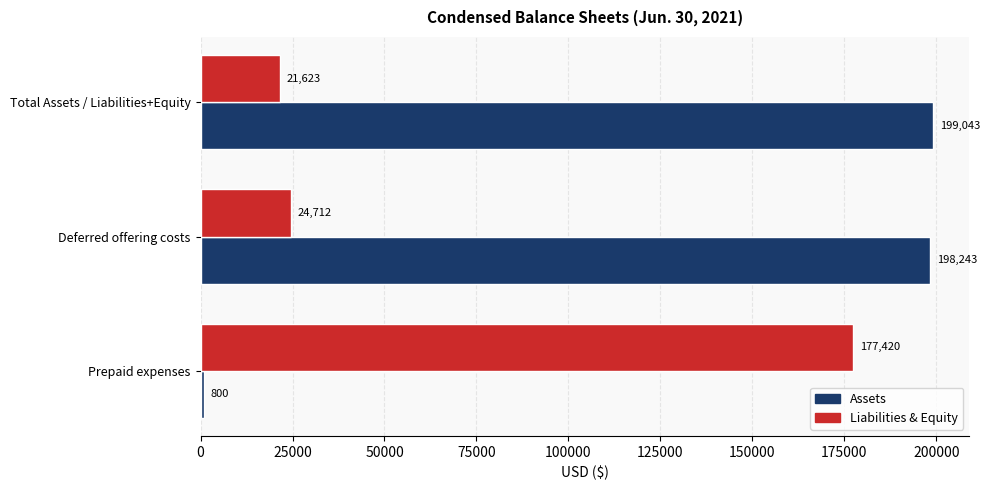

The value of Assets at Deferred offering costs is 41018. True or false?

False